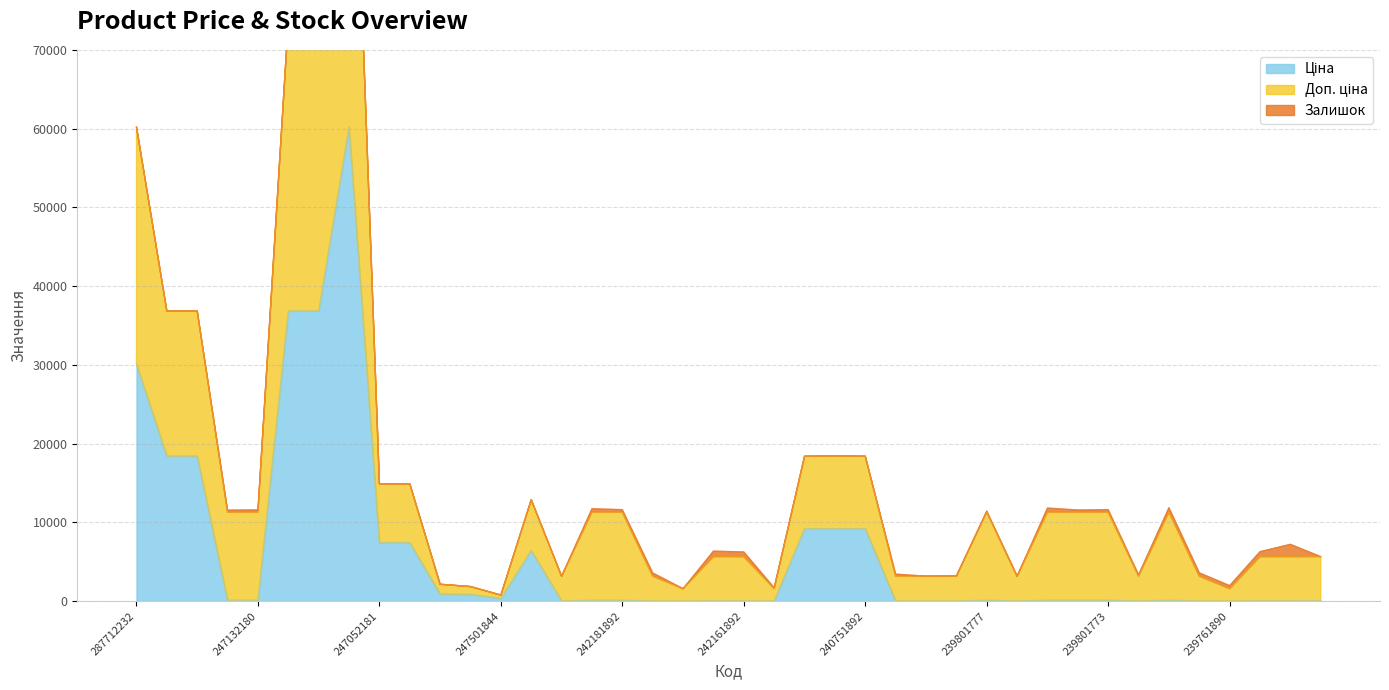

How many values in the Ціна series exceed 111?

24